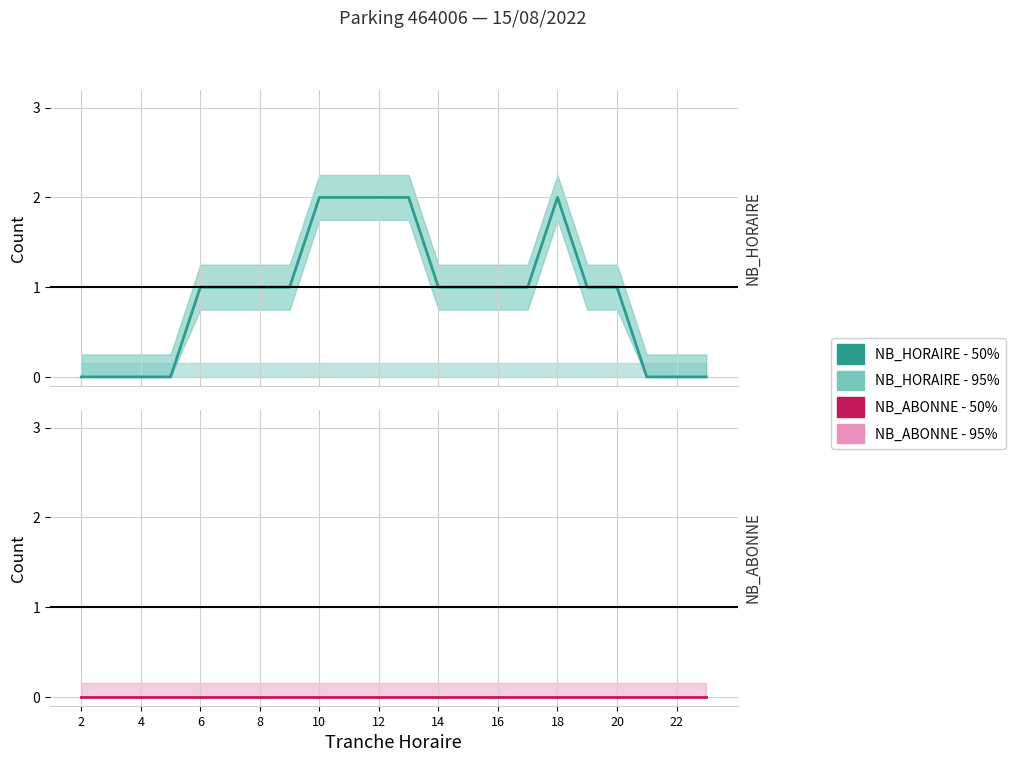

True or false: NB_HORAIRE - 50% and NB_ABONNE - 50% intersect in this chart.

False